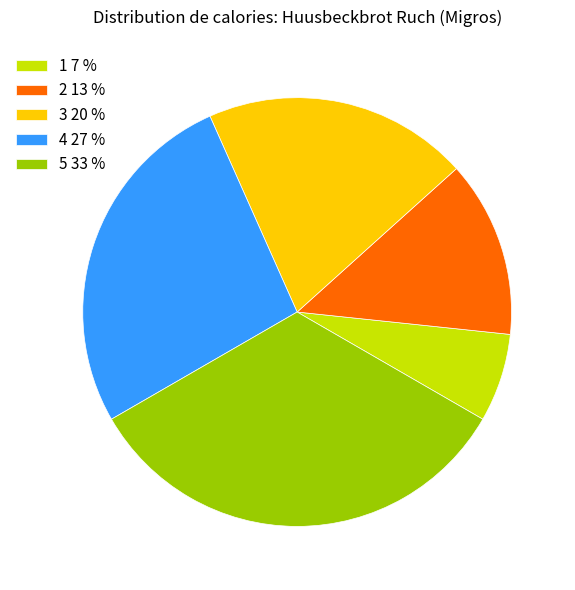

Does 5 33 % account for over 50% of the chart?

No